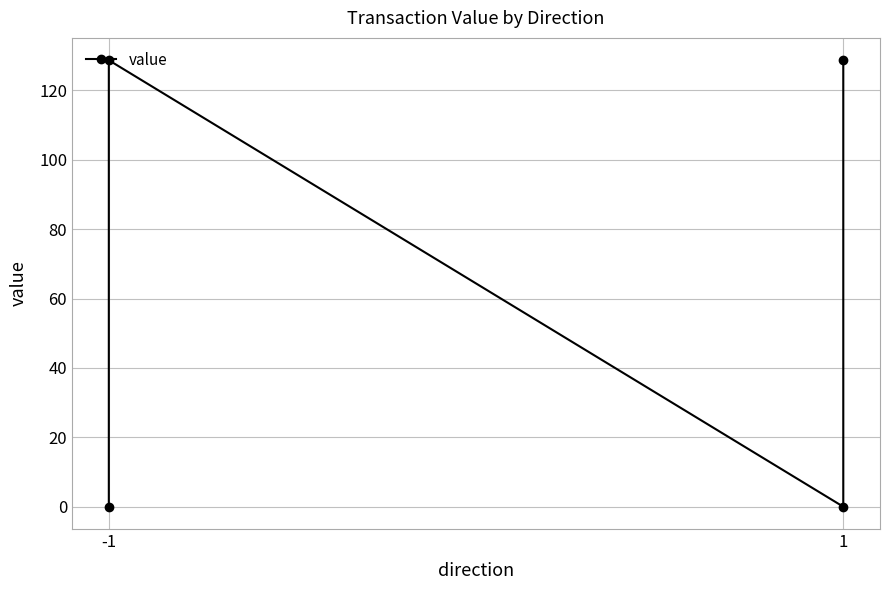

Reading left to right, list all the values displayed in this chart.

0.0	128.7	0.0	128.7